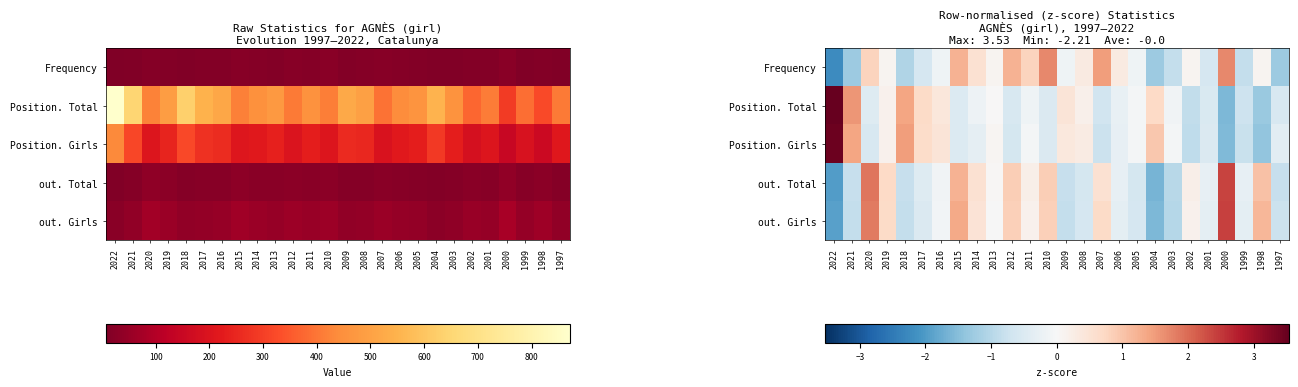

Between 2014 and 2022, which is larger?

2014